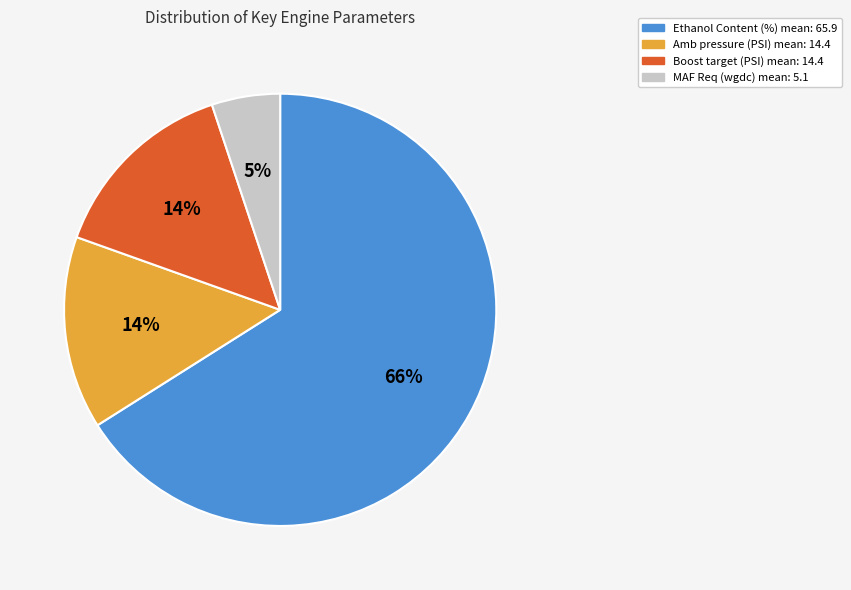

Is there any slice that represents more than half of the pie?

Yes